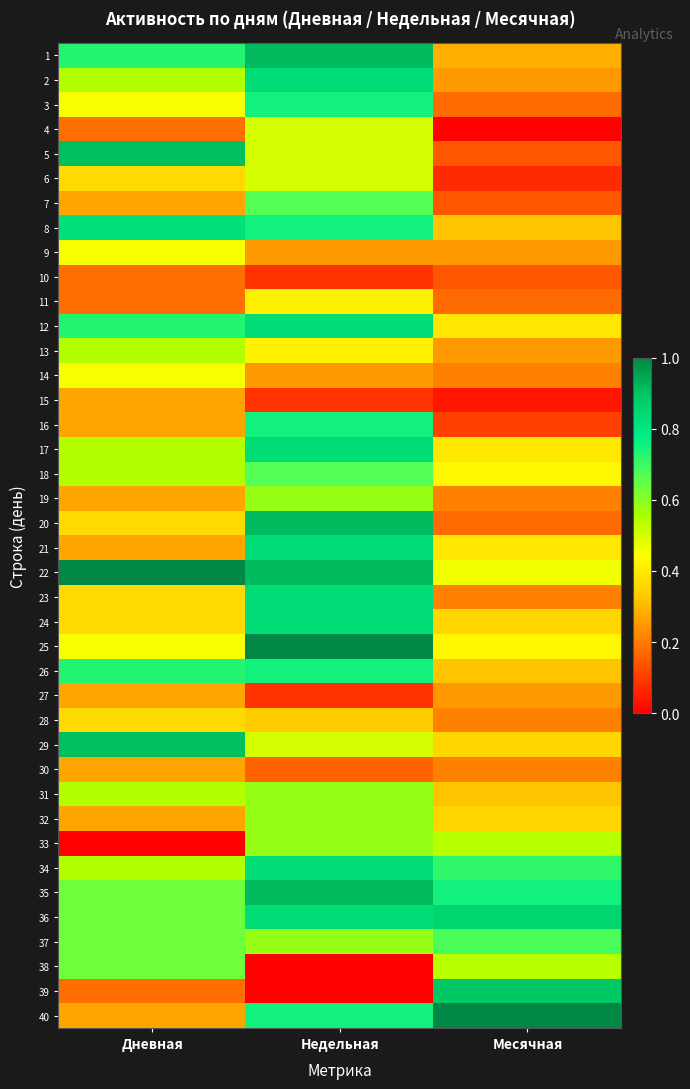

List the series in order of their peak value, lowest first.

10, 15, 27, 30, 28, 11, 9, 14, 4, 6, 13, 19, 31, 32, 33, 38, 7, 18, 37, 3, 16, 26, 8, 2, 12, 17, 21, 23, 24, 34, 36, 39, 5, 29, 1, 20, 35, 22, 25, 40